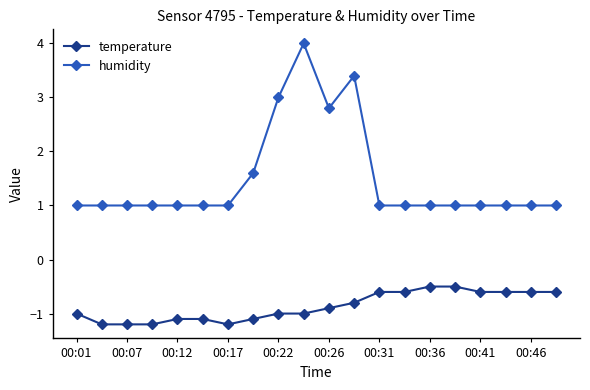

What is the difference between the maximum and minimum values in the temperature series?

0.7